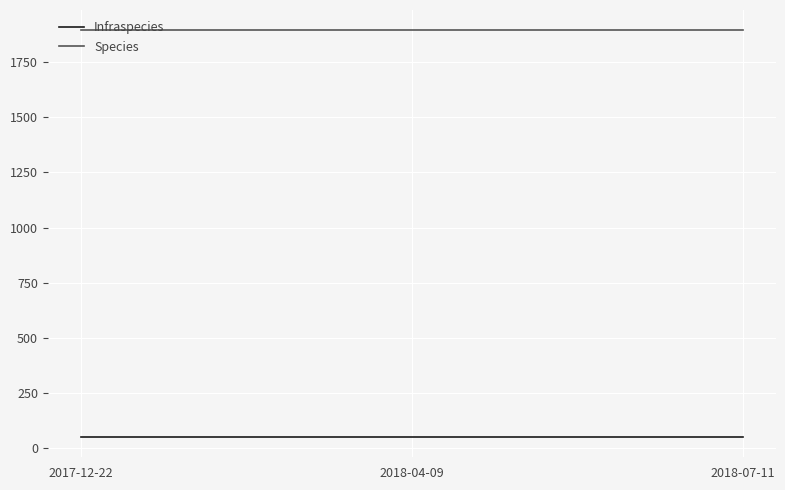

List the series in order of their peak value, highest first.

Species, Infraspecies